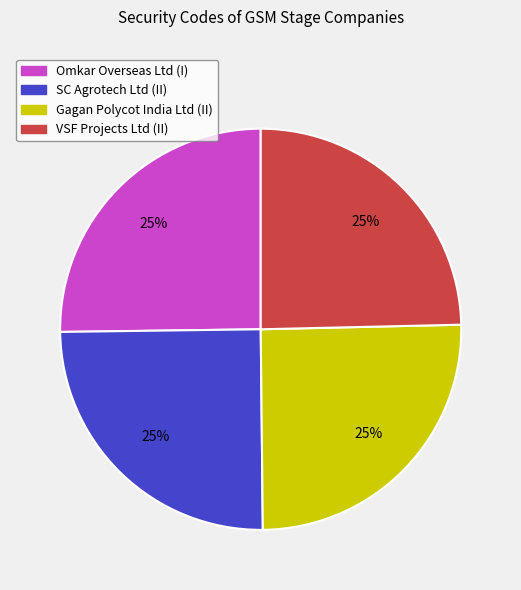

To the nearest percent, what portion does Gagan Polycot India Ltd (II) represent?

25%